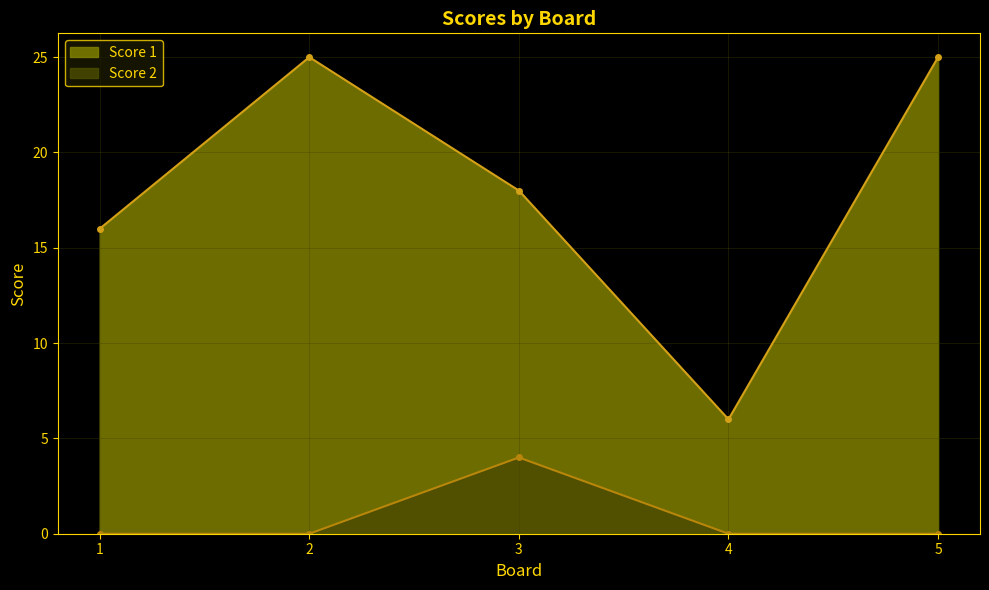

What is the difference between the highest and lowest values at 3?

14